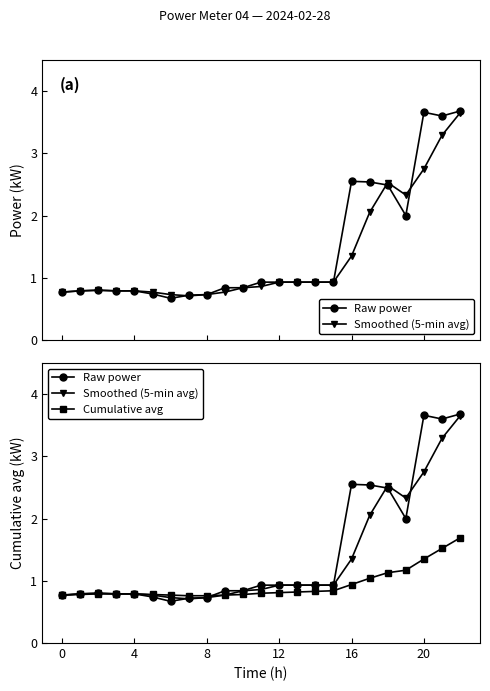

What is the total value across all series at 7?

2.2